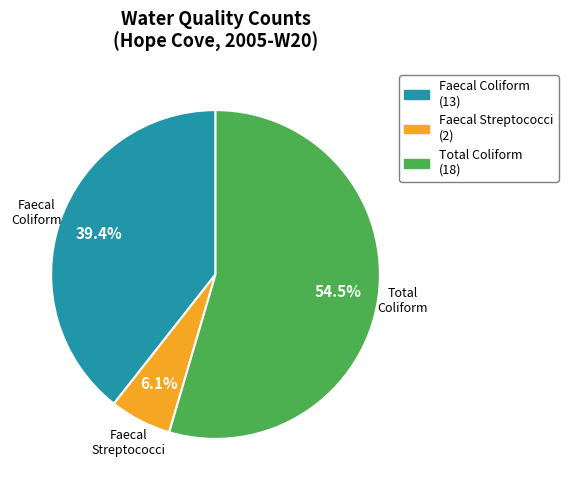

Which slice represents more than half of the pie?

total coliform count